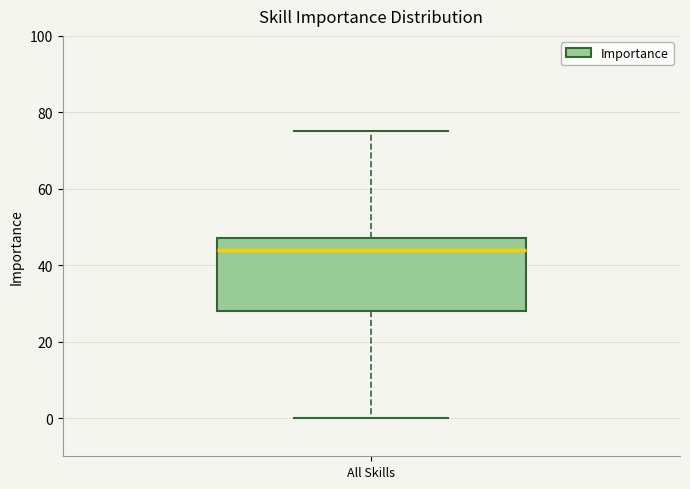

Transcribe this box plot: give where the median line is, the range the box spans, and where the two whiskers end, as read against the y-axis. The values are not printed on the chart, so give them approximately, as read against the axis.

median 44, box 28 to 48, whiskers 0 to 76